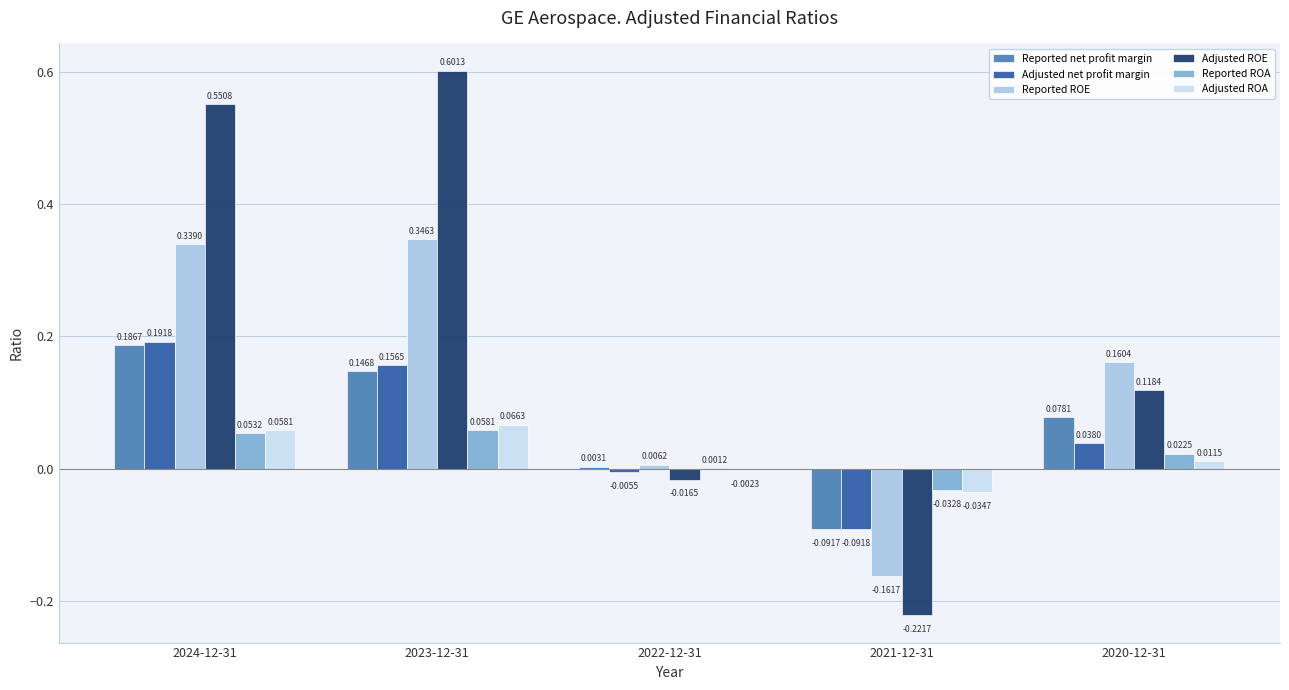

Count the number of data series in this chart.

6